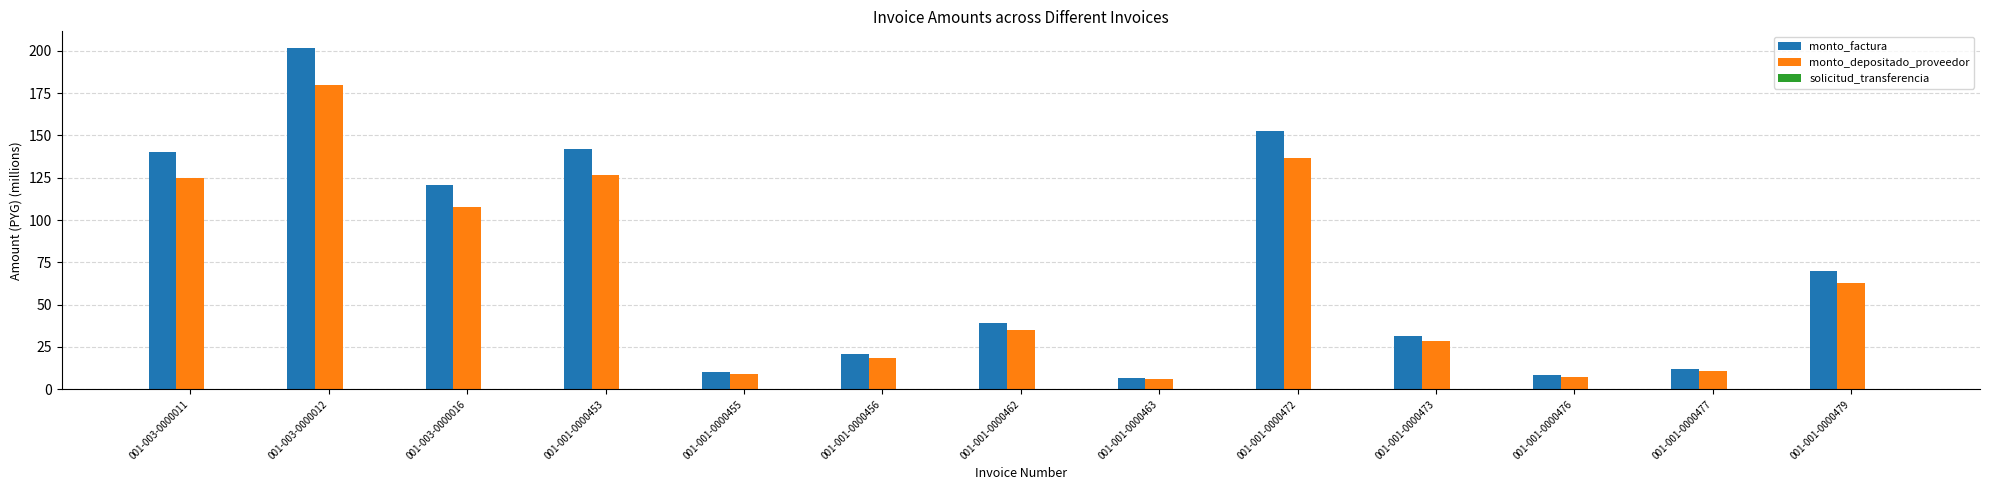

Which category has the highest value in the monto_depositado_proveedor series?

001-003-0000012